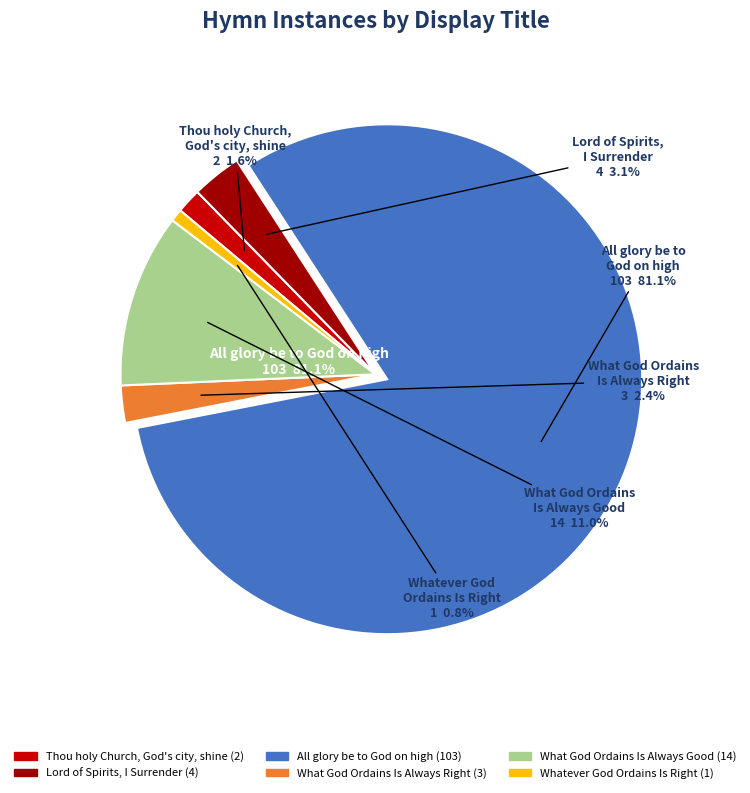

Which category accounts for the majority?

All glory be to God on high